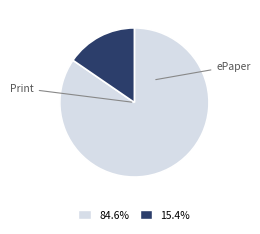

Does any single category account for the majority?

Yes